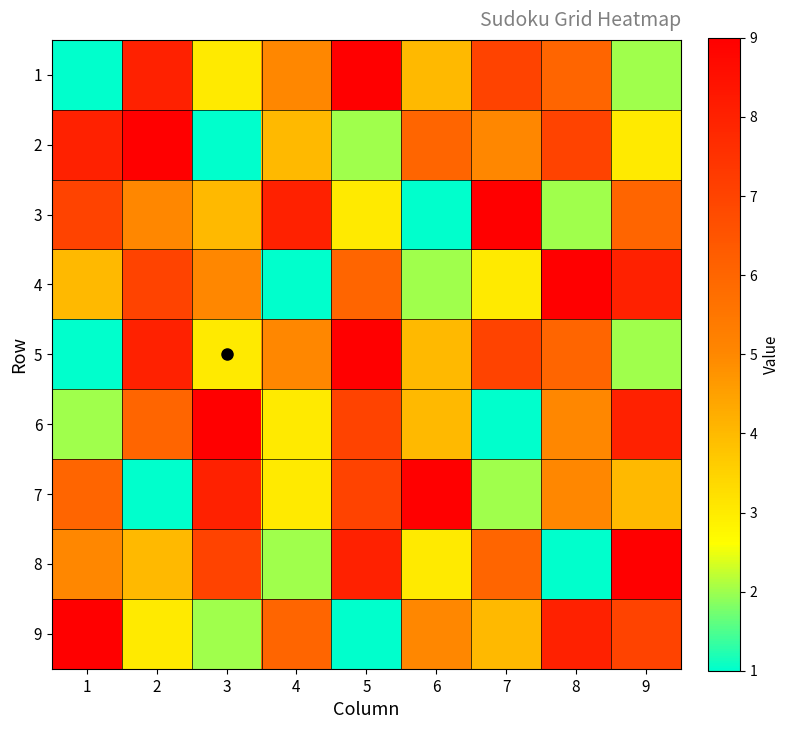

At how many categories does at least one series exceed 5?

9